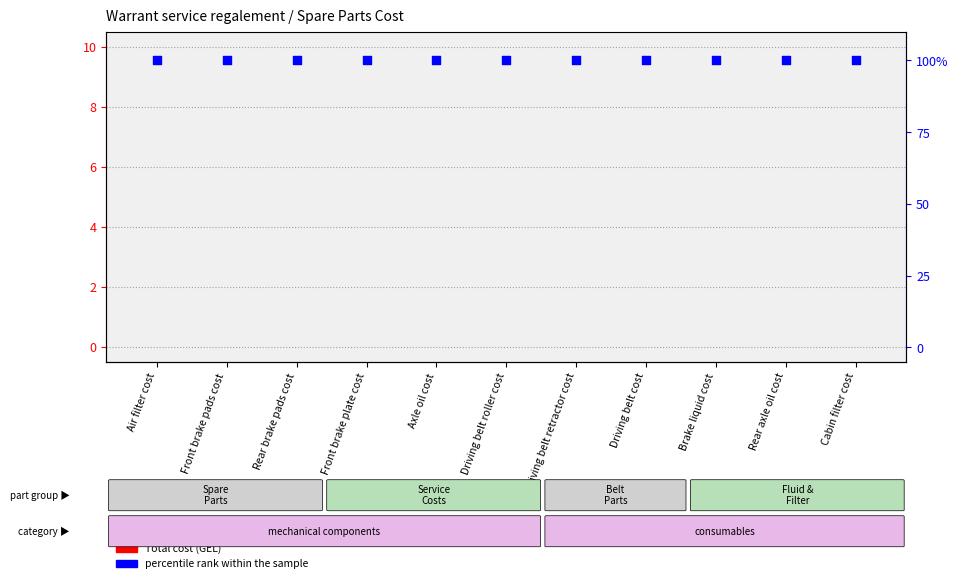

What is the total value across all series at Brake liquid cost?

100